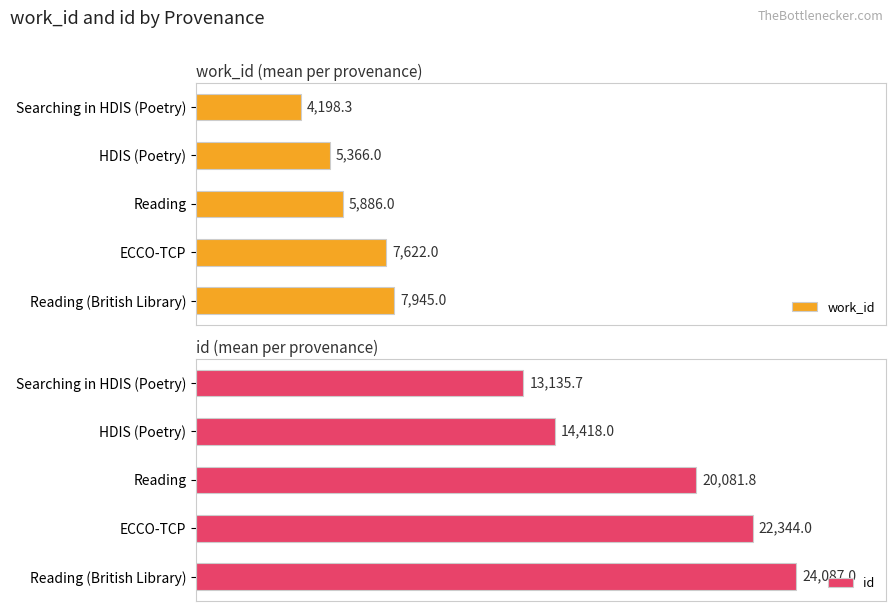

At which label is work_id closest to 6071?

Reading